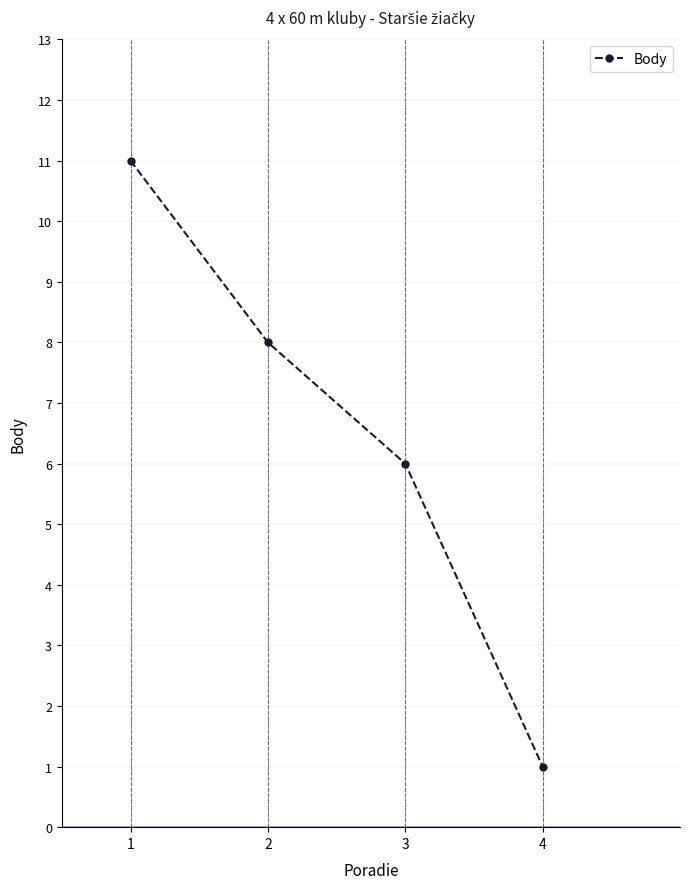

What is the change in value from 1 to 4?

-10